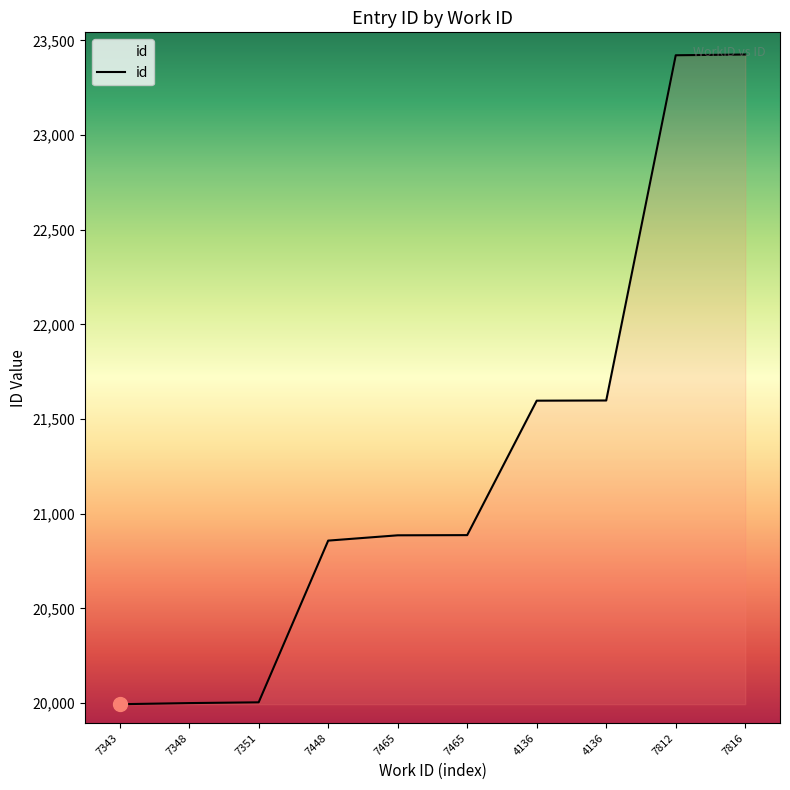

What is the greatest value displayed?

23425